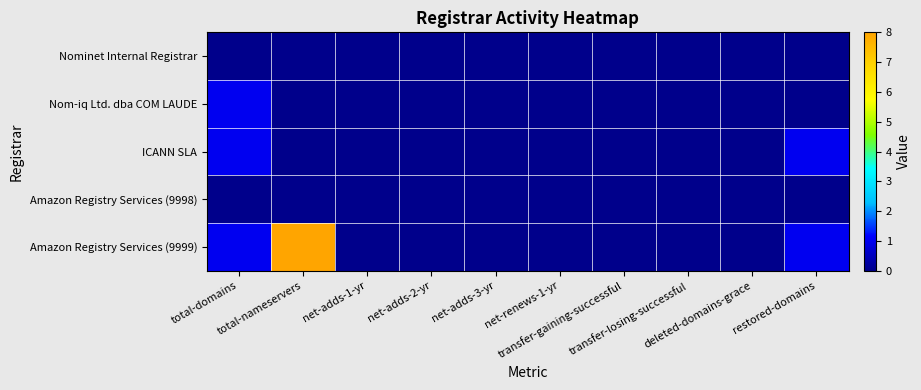

What is the spread (max minus min) of values at total-domains?

1